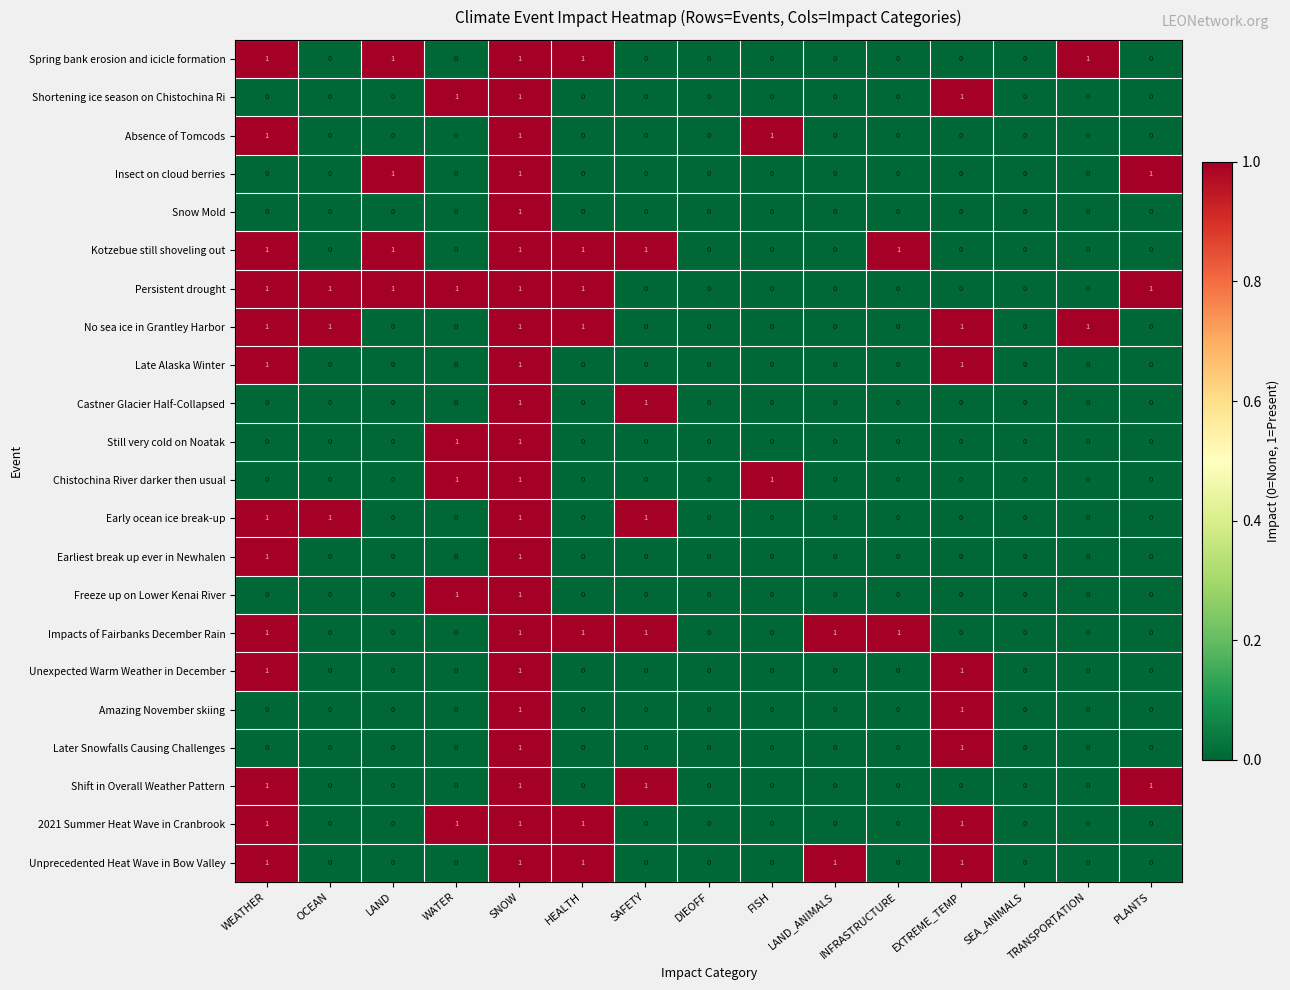

The value of Insect on cloud berries at SEA_ANIMALS is 1. True or false?

False